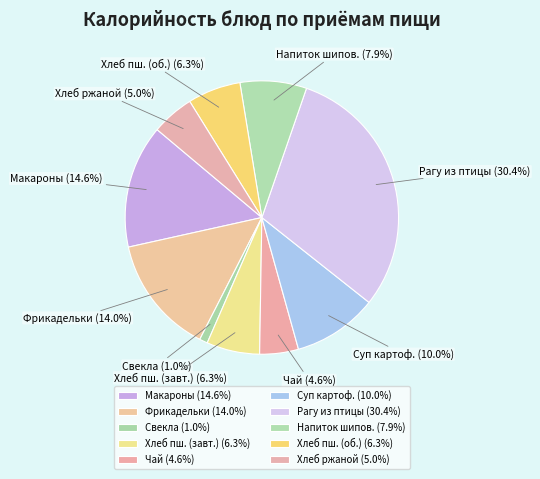

What percentage is NOT represented by Рагу из птицы?

69.6%